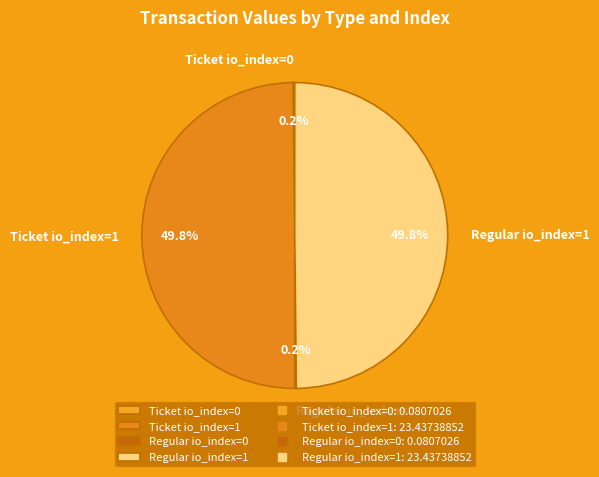

Approximately how many times larger is the value at Regular io_index=1 compared to Ticket io_index=1?

1.0